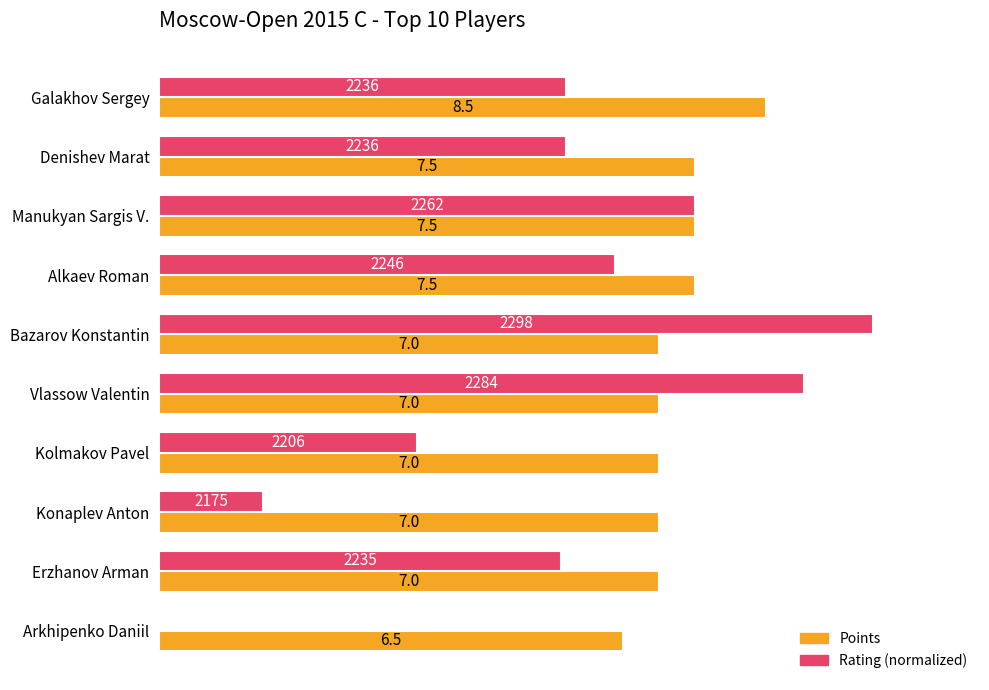

At which category is the sum across all series the highest?

Bazarov Konstantin